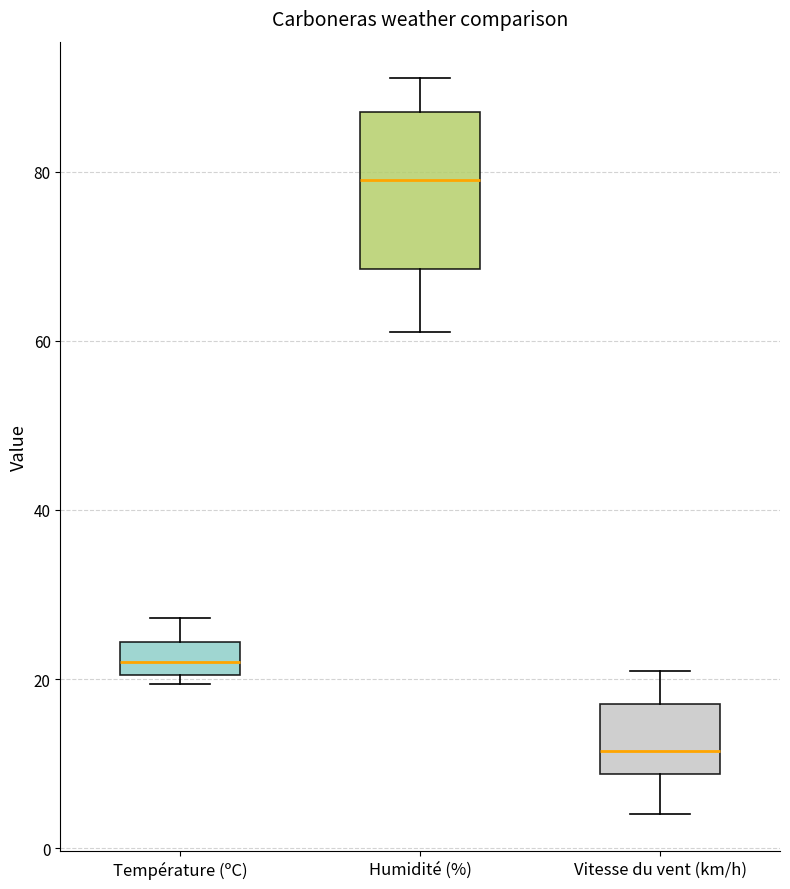

Where does the upper whisker of the box for Température (ºC) end on the y-axis? The values are not printed on the chart, so give them approximately, as read against the axis.

28